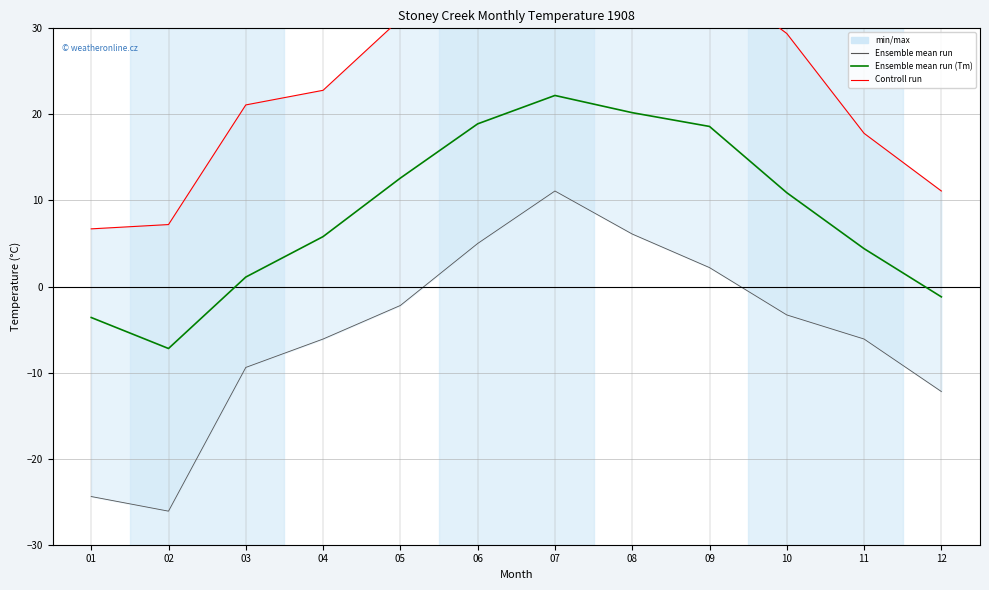

What is the difference between the maximum and minimum values in the Controll run series?

29.4